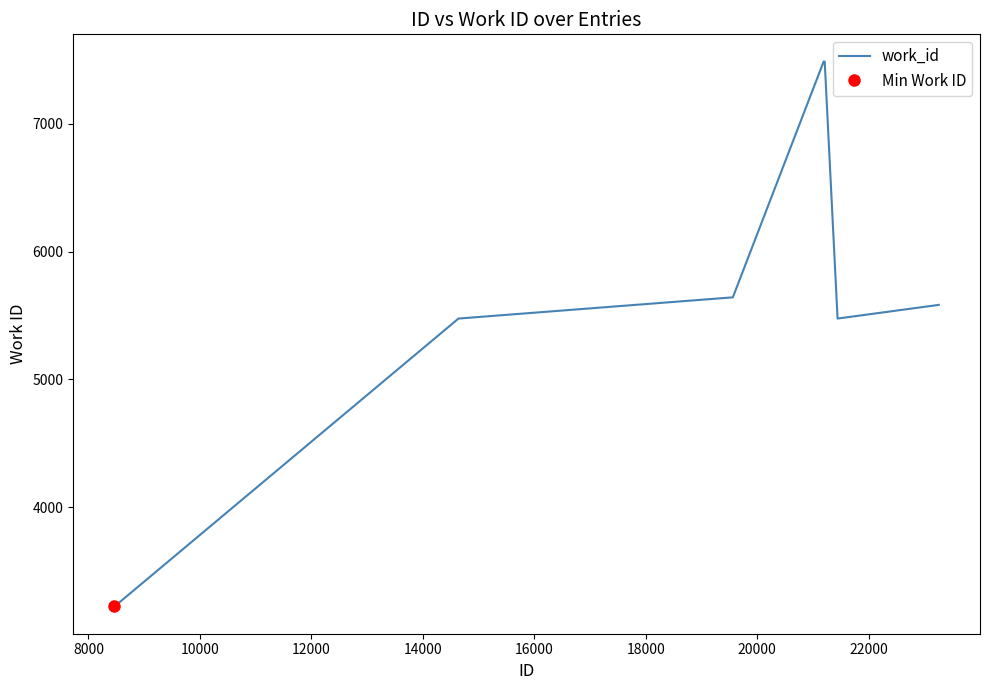

True or false: there are more than 0 points higher than both neighbors.

False